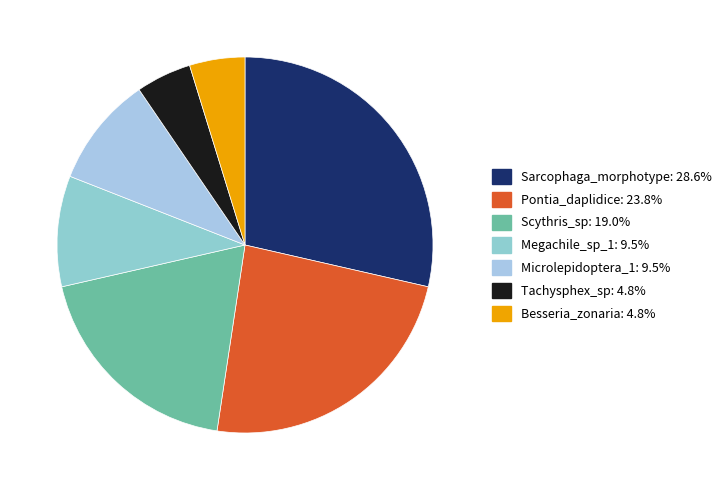

Count the number of slices in the pie.

7